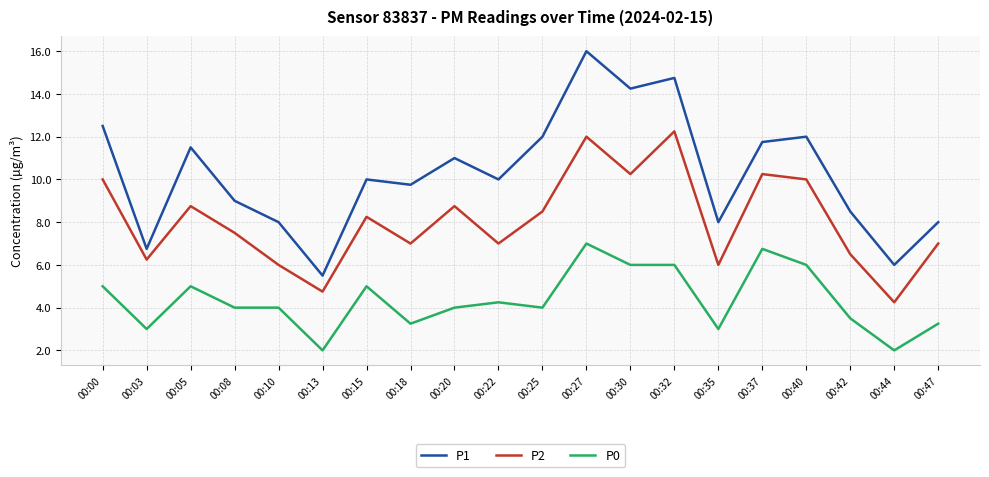

What is the minimum value for P1?

5.5